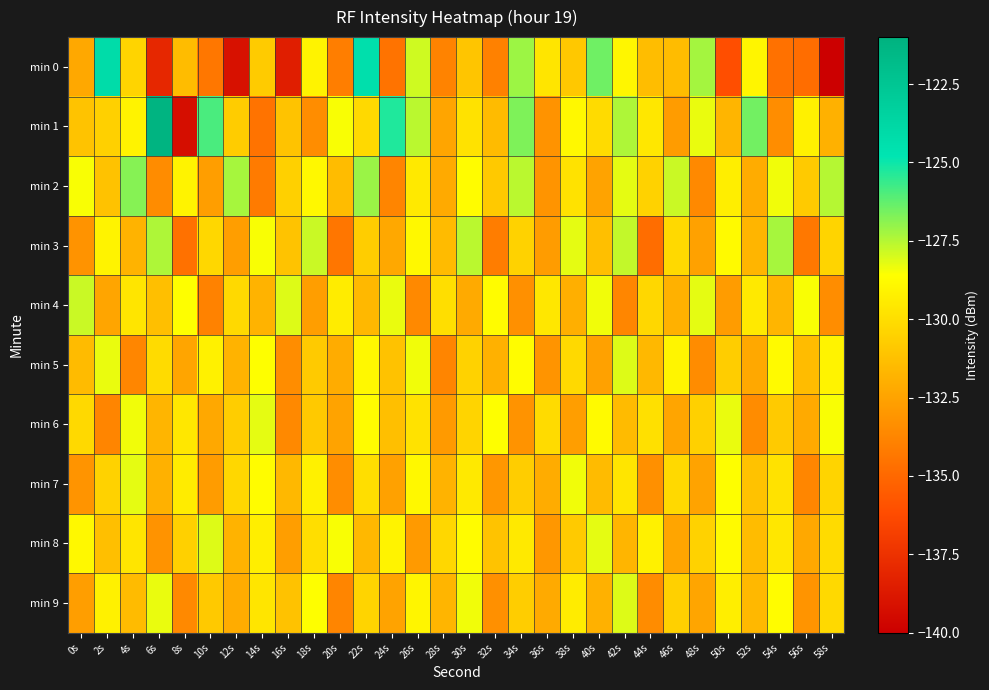

Which category has the highest value across all series?

6s